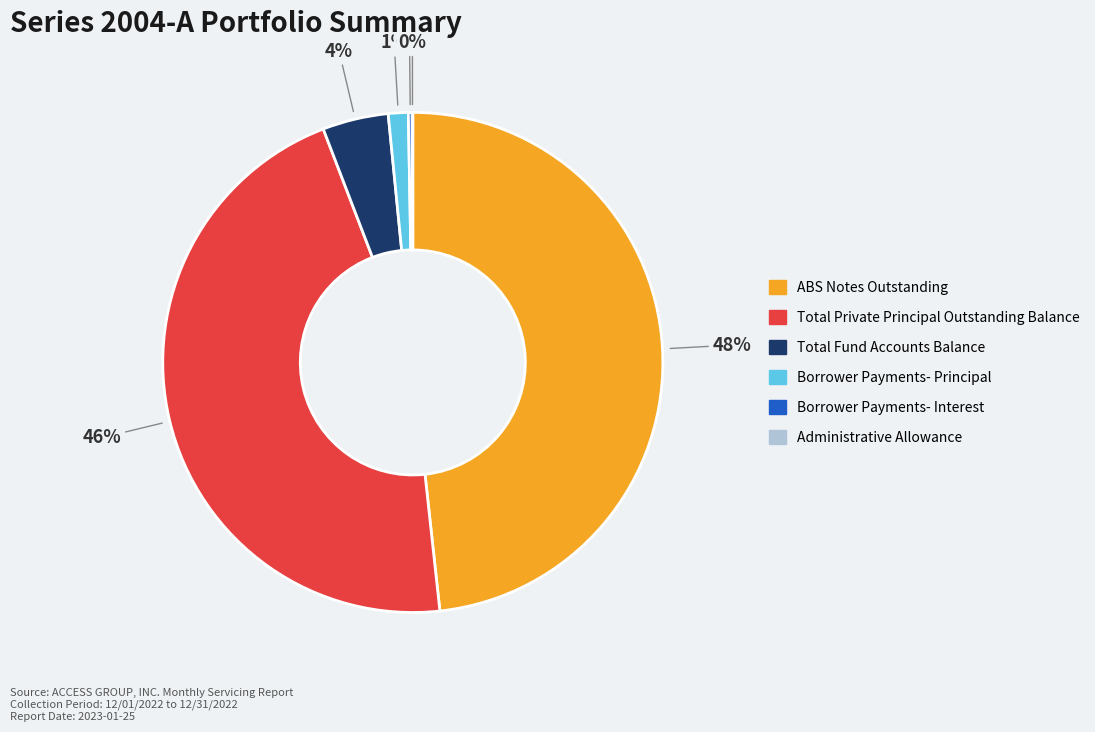

Does any single category account for the majority?

No